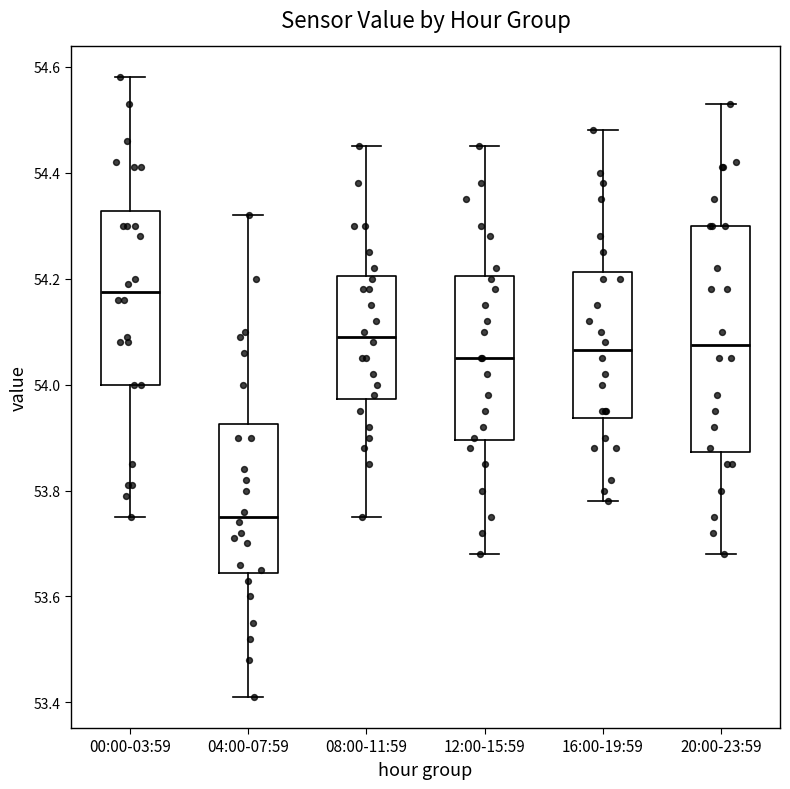

Reading left to right, read every box against the y-axis: the position of its median line, the range the box covers, and the ends of its whiskers. The values are not printed on the chart, so give them approximately, as read against the axis.

00:00-03:59: median 54.18, box 54.00 to 54.32, whiskers 53.76 to 54.58
04:00-07:59: median 53.76, box 53.64 to 53.92, whiskers 53.42 to 54.32
08:00-11:59: median 54.10, box 53.98 to 54.20, whiskers 53.76 to 54.46
12:00-15:59: median 54.06, box 53.90 to 54.20, whiskers 53.68 to 54.46
16:00-19:59: median 54.06, box 53.94 to 54.22, whiskers 53.78 to 54.48
20:00-23:59: median 54.08, box 53.88 to 54.30, whiskers 53.68 to 54.54